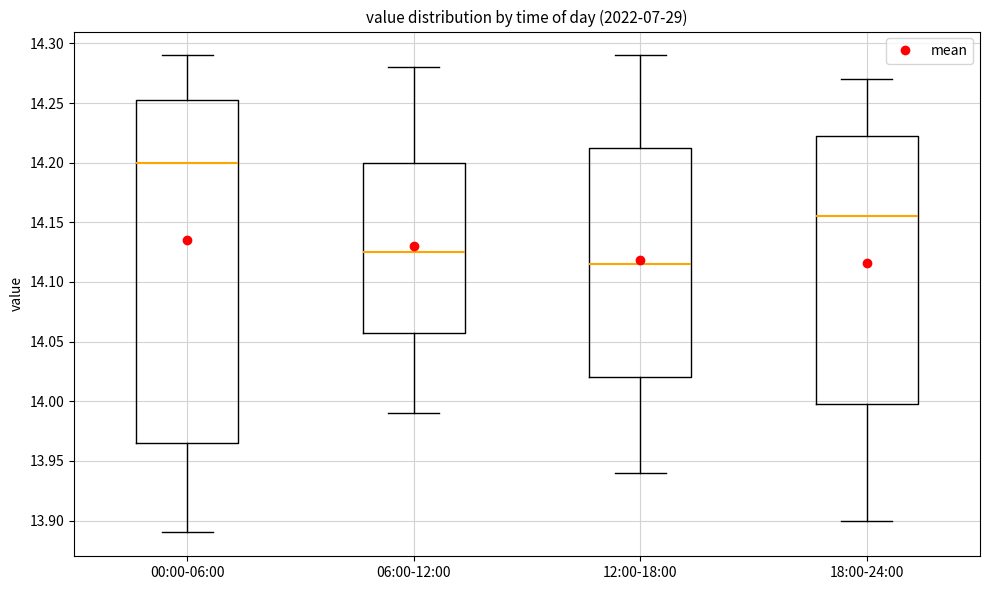

Which box has the highest median line?

00:00-06:00